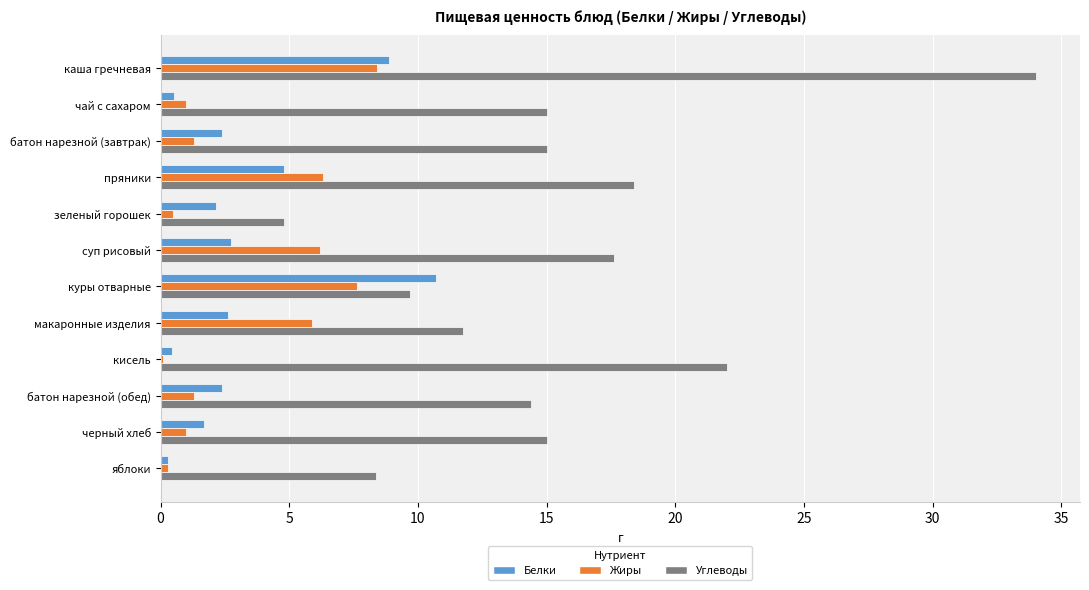

At which category does the chart reach its peak across all series?

каша гречневая